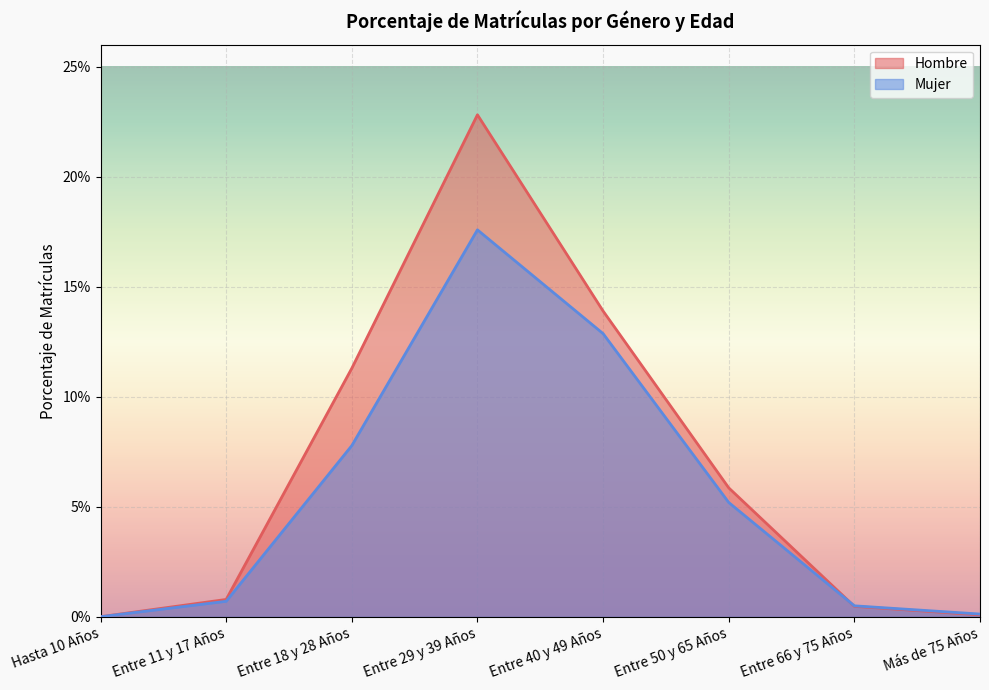

Reading left to right, list all the values displayed in this chart.

Hombre: 0.0	0.0	0.1	0.2	0.1	0.1	0.0	0.0
Mujer: 0.0	0.0	0.1	0.2	0.1	0.1	0.0	0.0